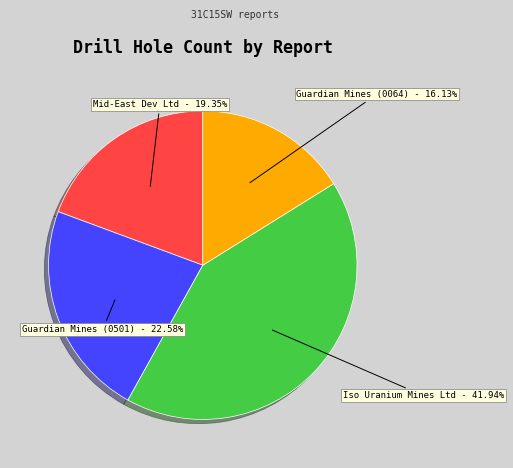

Between Guardian Mines (0501) and Guardian Mines (0064), which is larger?

Guardian Mines (0501)